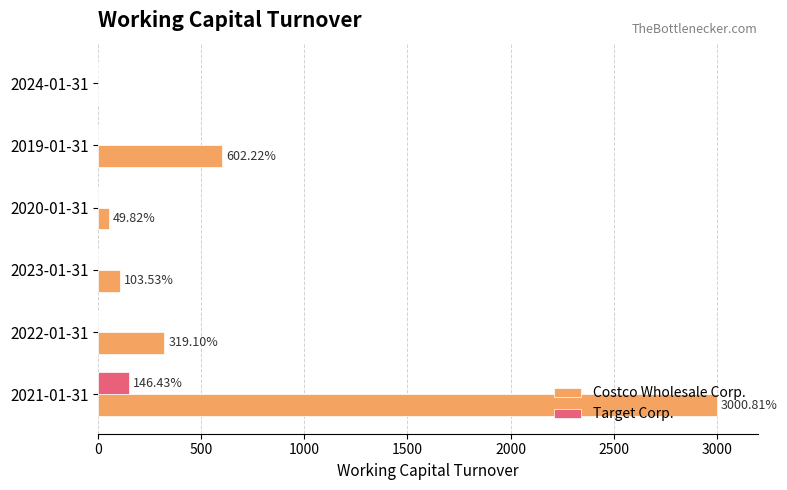

Which series has the largest range (max minus min)?

Costco Wholesale Corp.